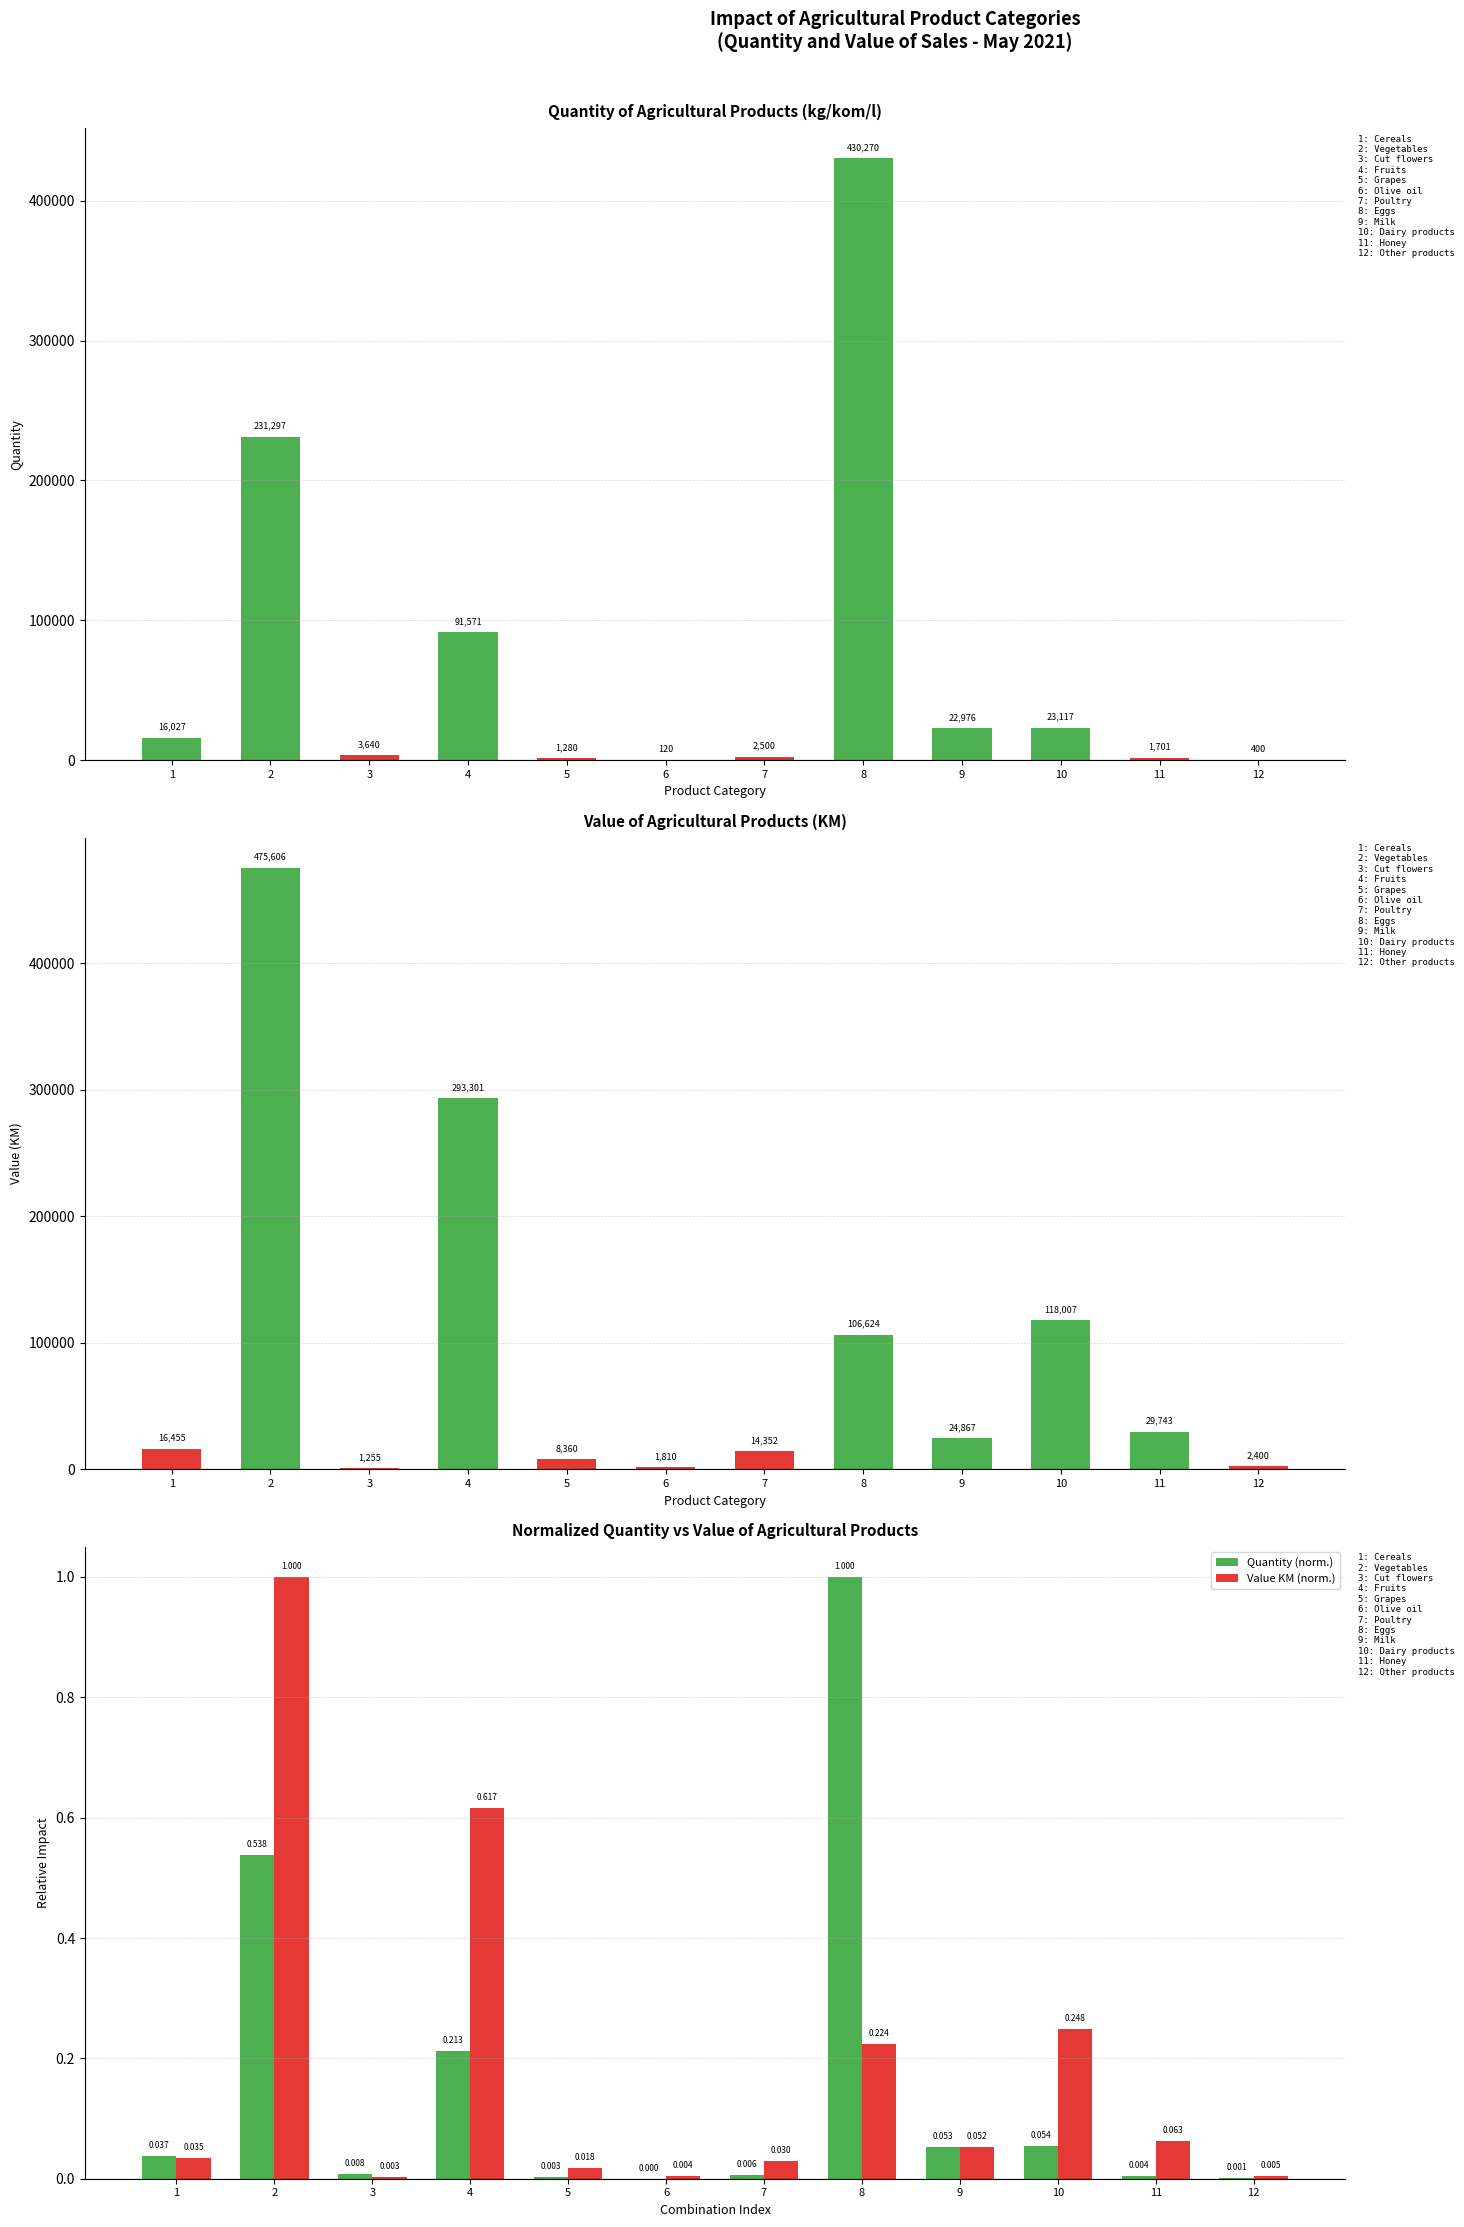

What is the difference between the highest and lowest values at 3?

3640.0